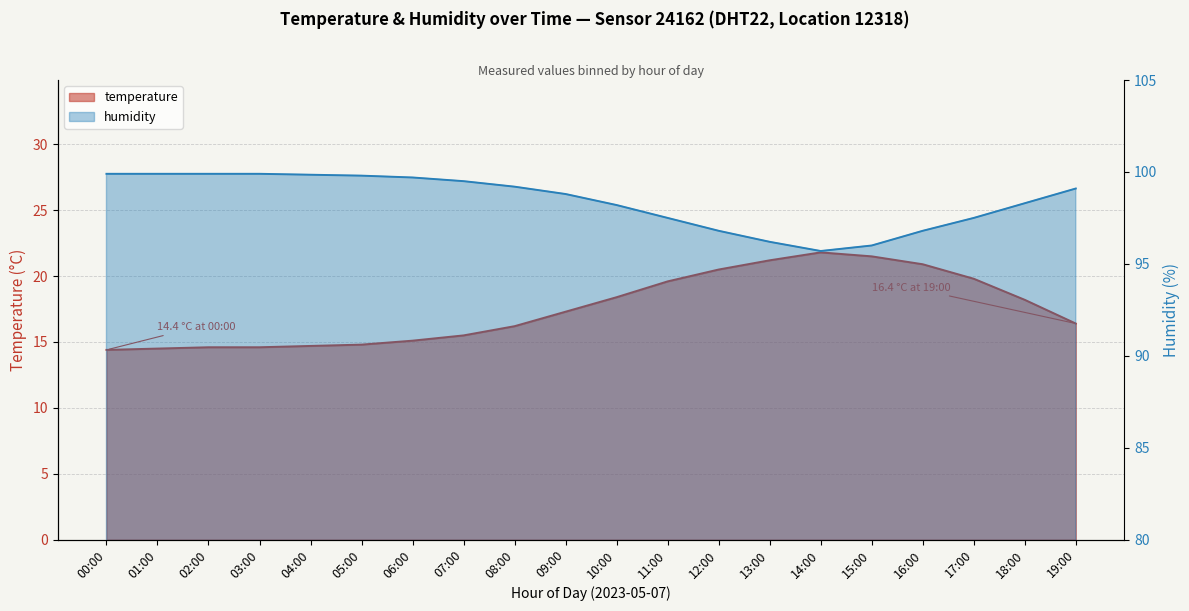

How many interior local peaks does the temperature series have?

1